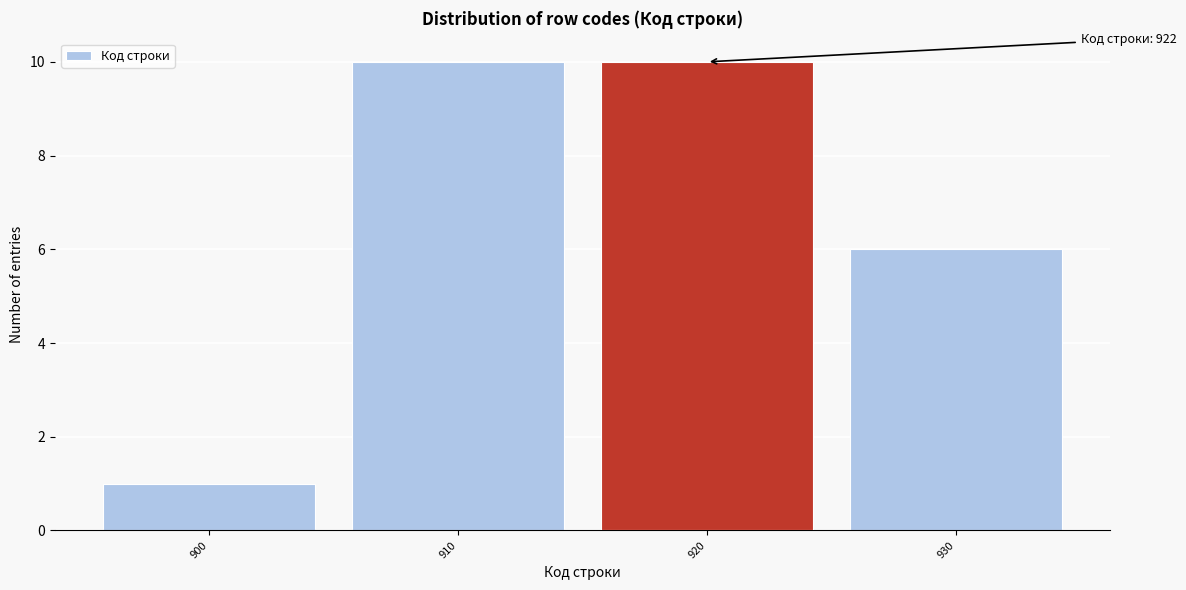

Reading left to right, list all the values displayed in this chart.

900=1	910=10	920=10	930=6